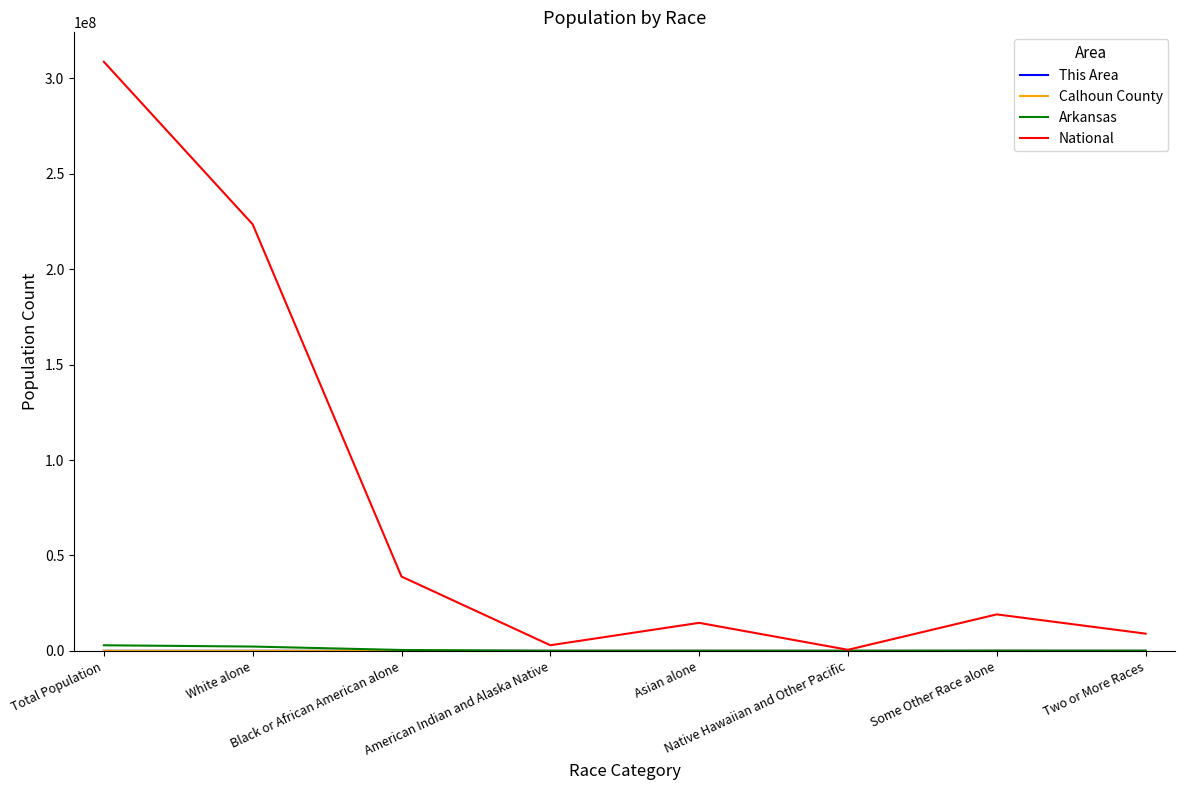

How many distinct data groups are displayed?

4